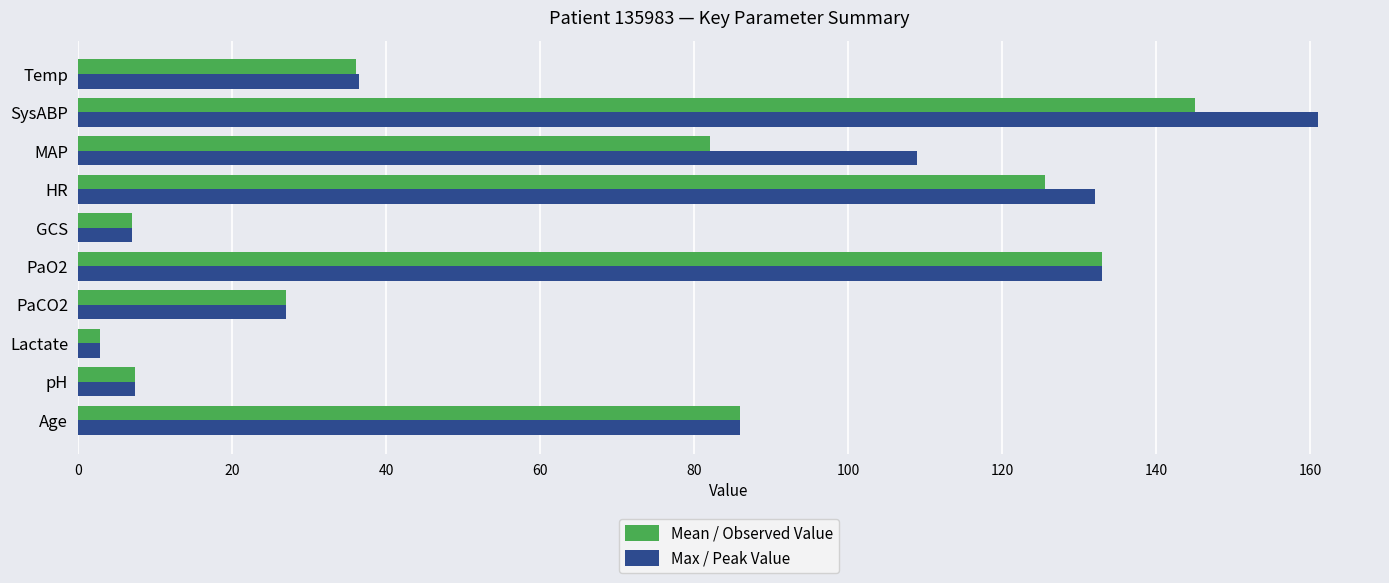

What is the difference between the maximum and minimum values in the Mean / Observed Value series?

142.2